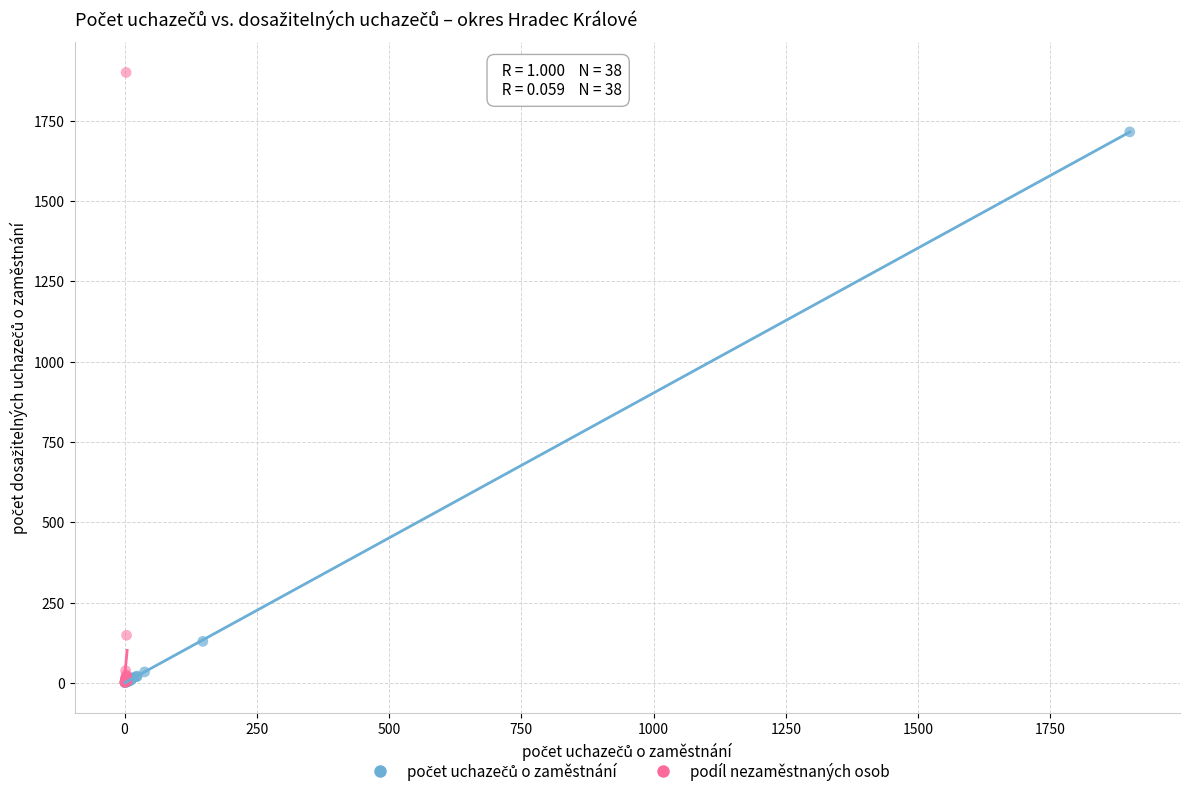

Which series reaches the maximum Y coordinate?

podíl nezaměstnaných osob